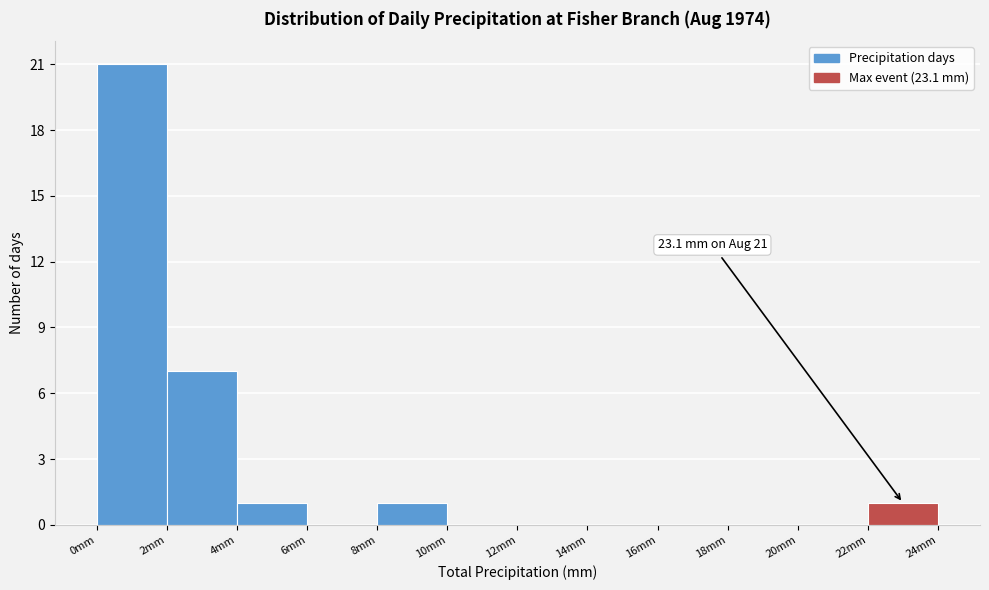

Which range on the x-axis has the tallest bar?

0 to 2